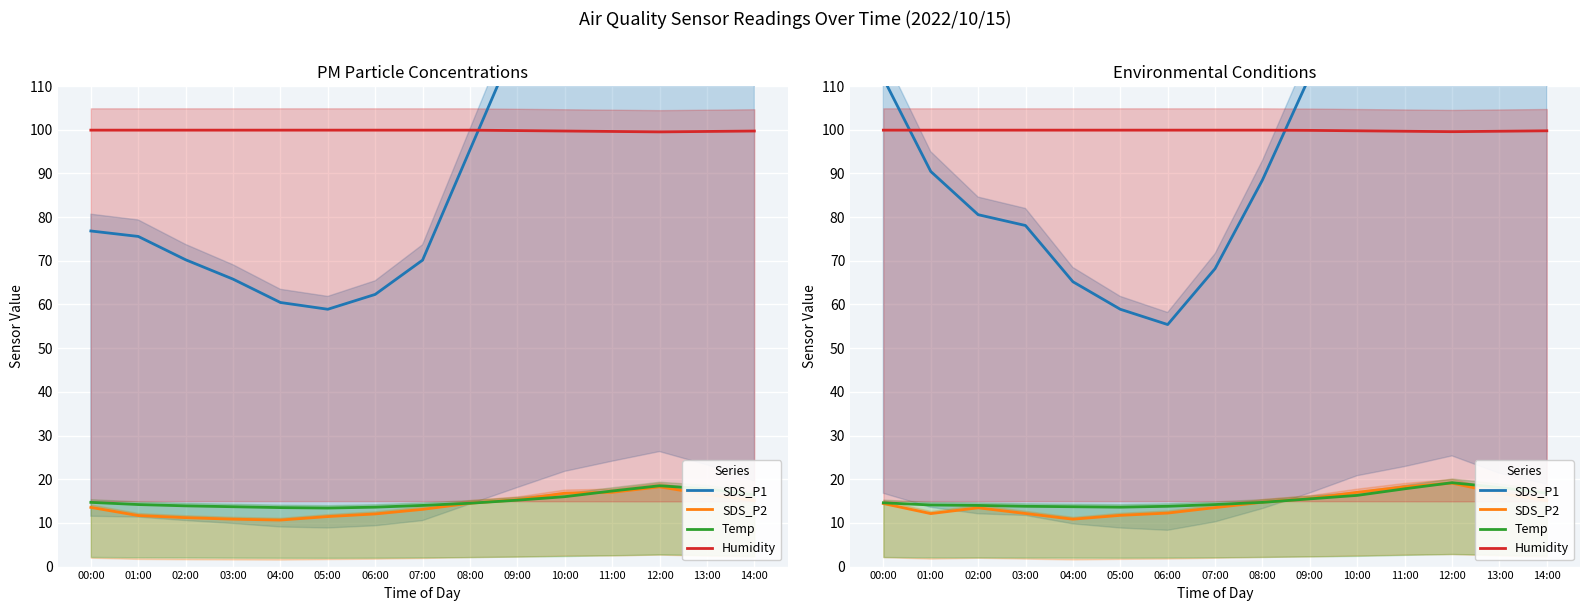

What position from the left is 06:00?

7